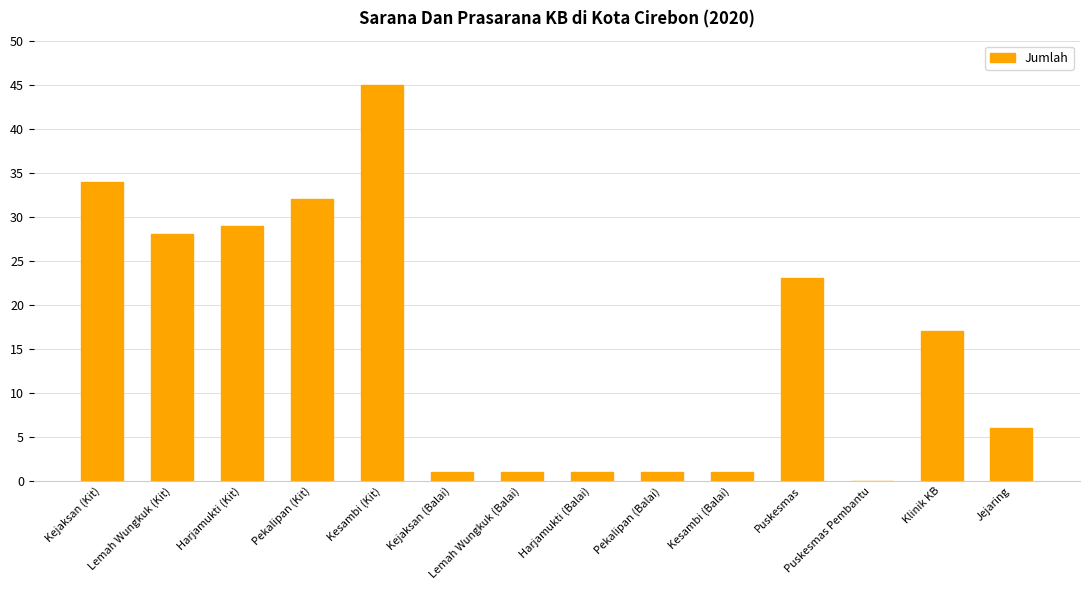

Which has a higher value, Kesambi (Kit) or Lemah Wungkuk (Kit)?

Kesambi (Kit)